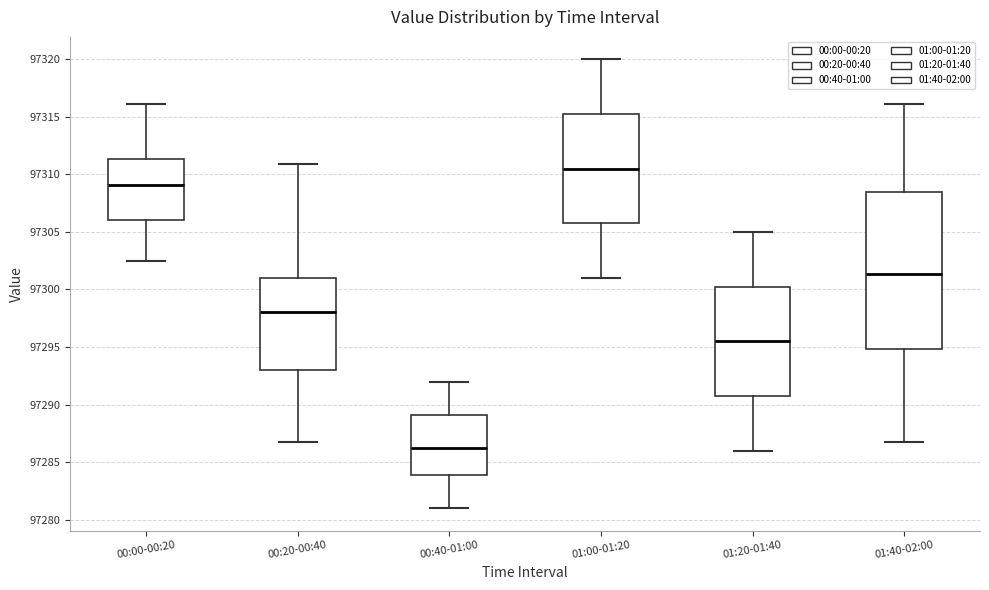

Which box has the lowest median line?

00:40-01:00